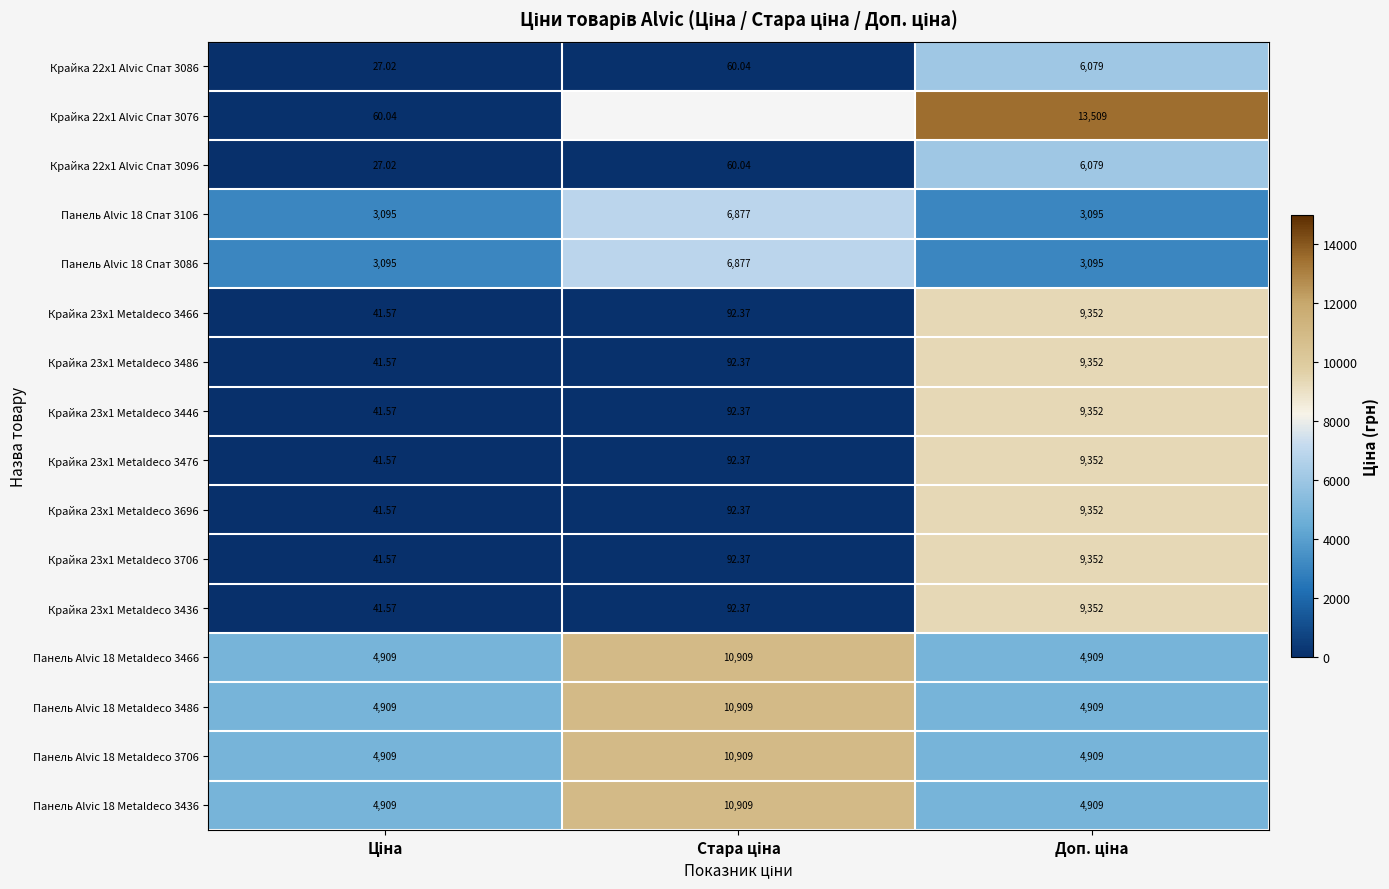

At which label does Крайка 23x1 Metaldeco 3466 first exceed 92?

Стара ціна